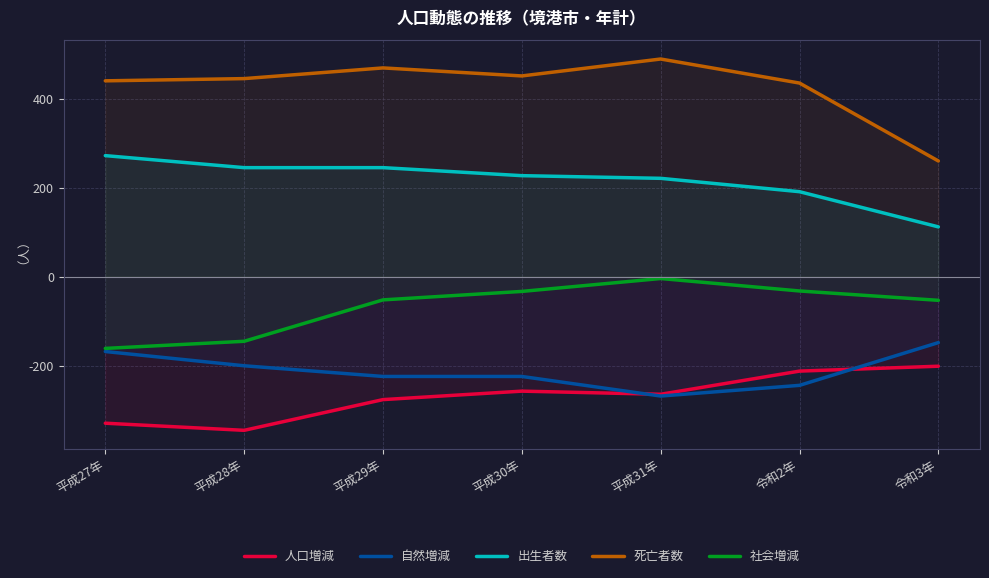

What is the difference between the maximum and minimum values in the 死亡者数 series?

229